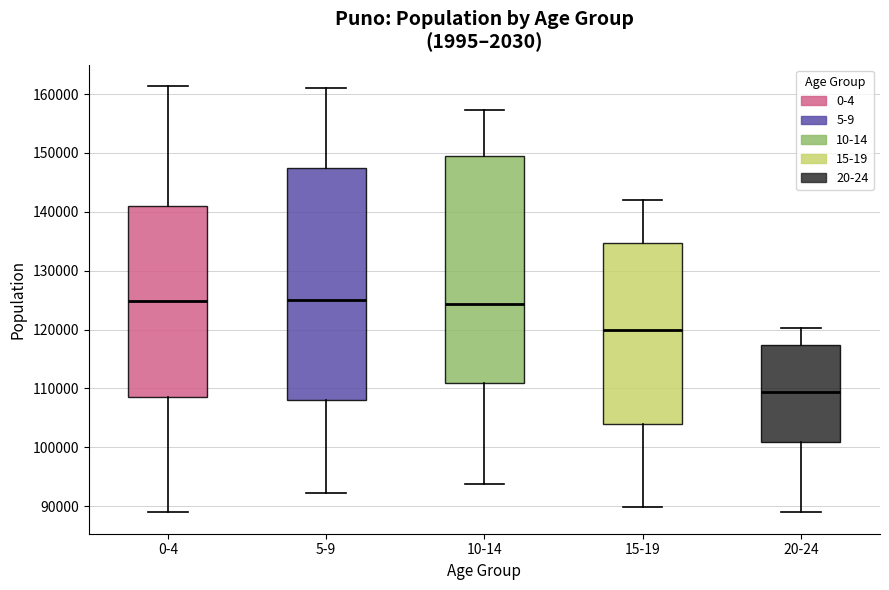

Where does the upper whisker of the box for 10-14 end on the y-axis? The values are not printed on the chart, so give them approximately, as read against the axis.

157000